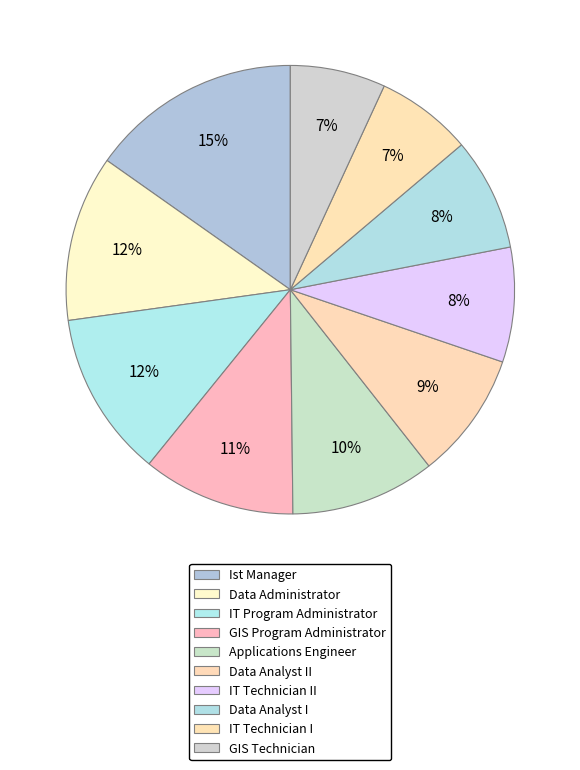

To the nearest percent, what is the difference between the largest and smallest slice percentages?

8%